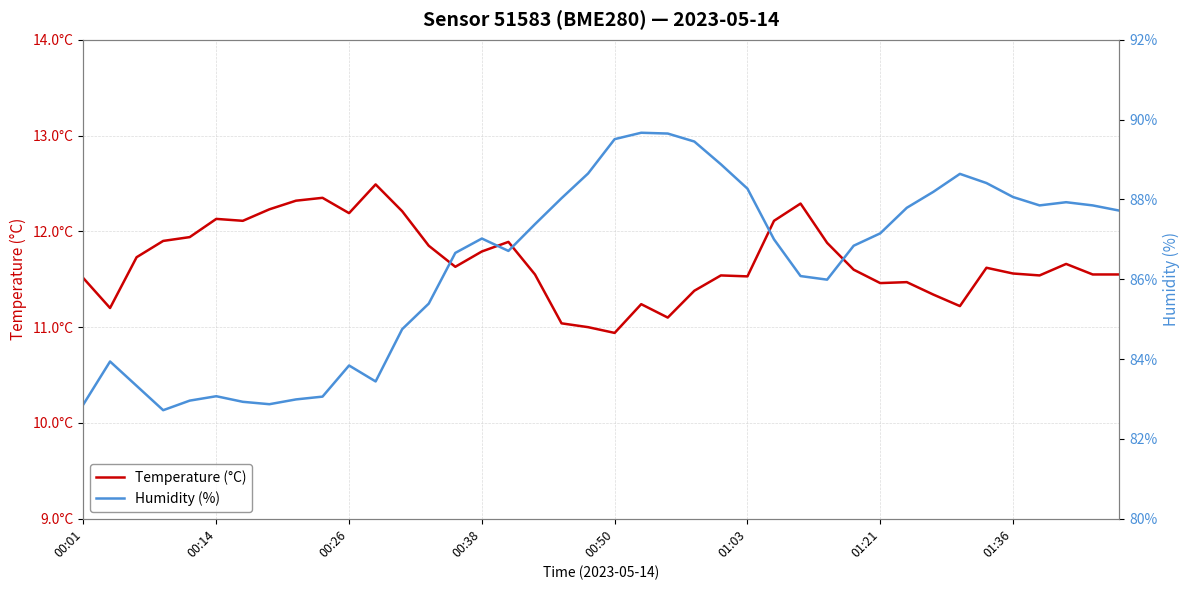

List the series in order of their overall mean, highest first.

Humidity (%), Temperature (°C)